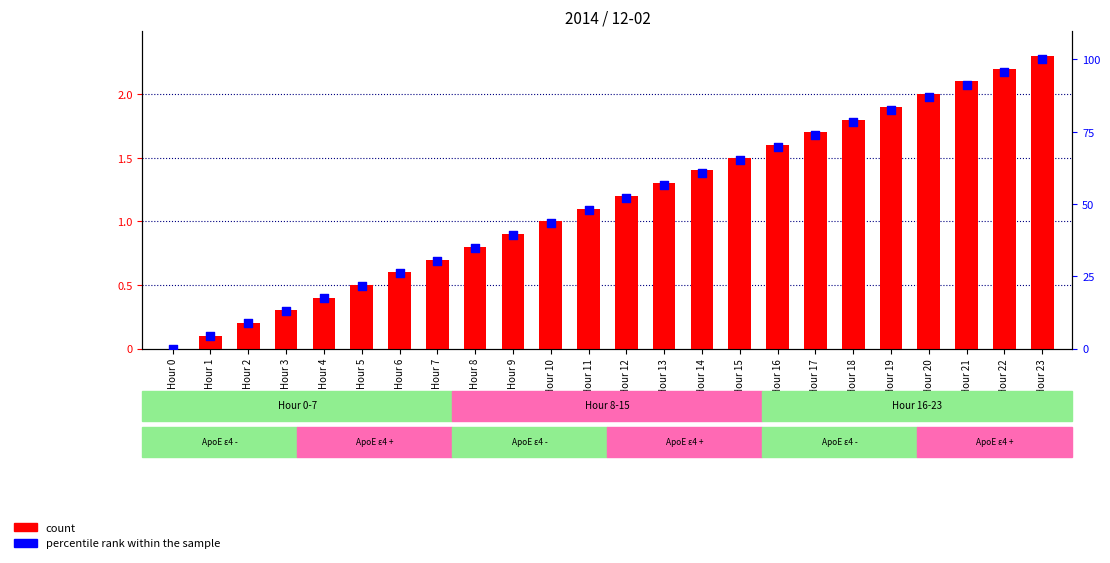

Which series contains the lowest Y value?

count